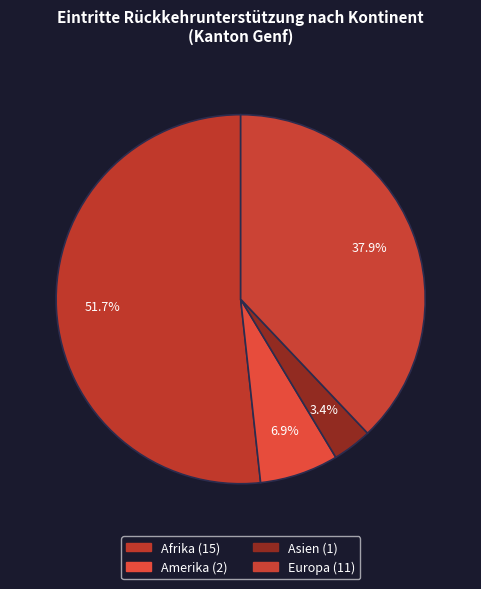

Which category accounts for the majority?

Afrika